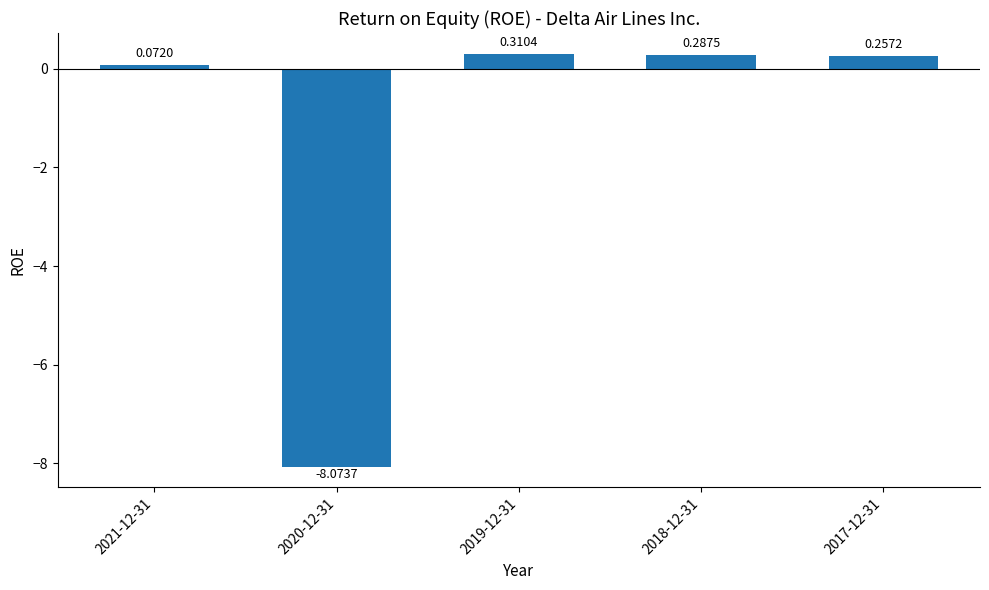

How many data points are less than 0?

1